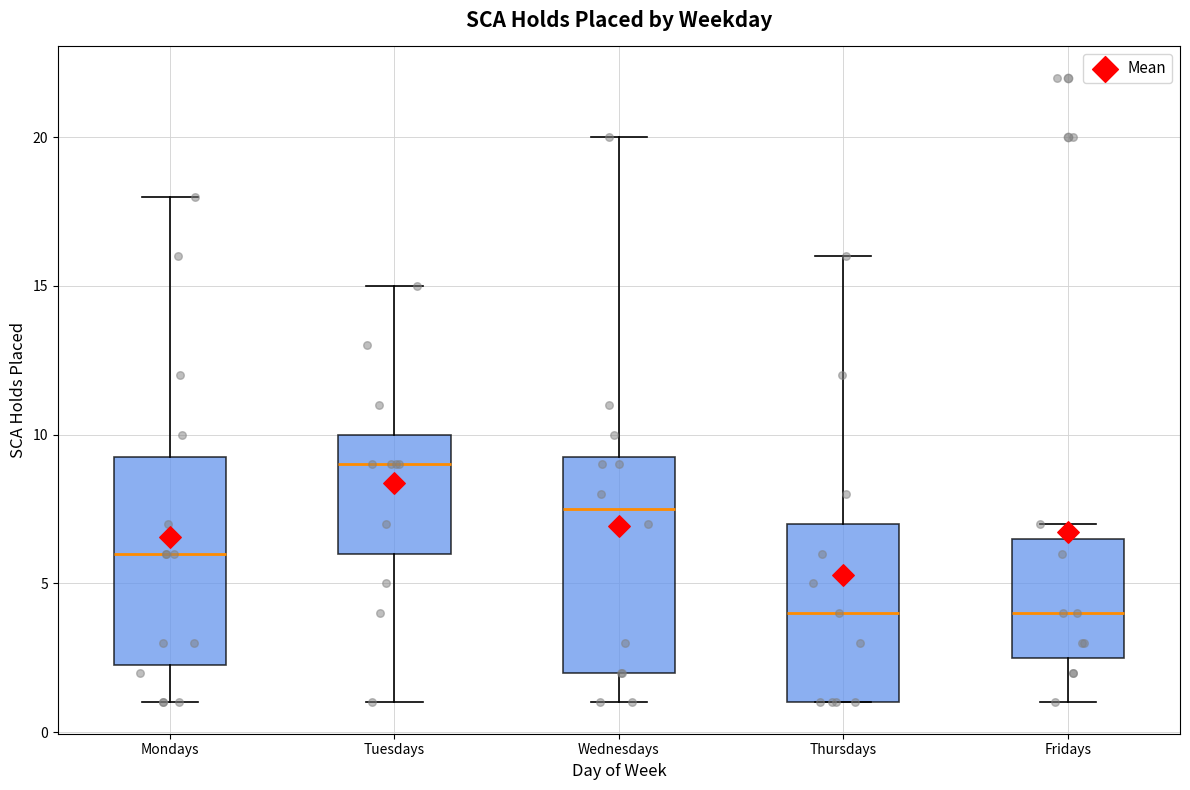

Reading left to right, read every box against the y-axis: the position of its median line, the range the box covers, and the ends of its whiskers. The values are not printed on the chart, so give them approximately, as read against the axis.

Mondays: median 6.0, box 2.5 to 9.5, whiskers 1.0 to 18.0
Tuesdays: median 9.0, box 6.0 to 10.0, whiskers 1.0 to 15.0
Wednesdays: median 7.5, box 2.0 to 9.5, whiskers 1.0 to 20.0
Thursdays: median 4.0, box 1.0 to 7.0, whiskers 1.0 to 16.0
Fridays: median 4.0, box 2.5 to 6.5, whiskers 1.0 to 7.0